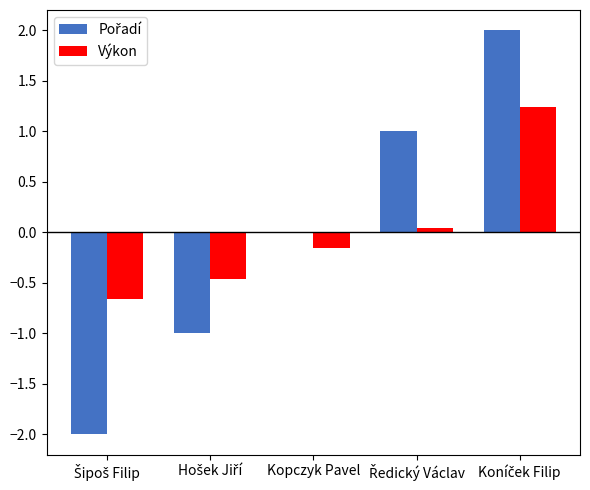

What is the maximum value for Výkon?

1.2